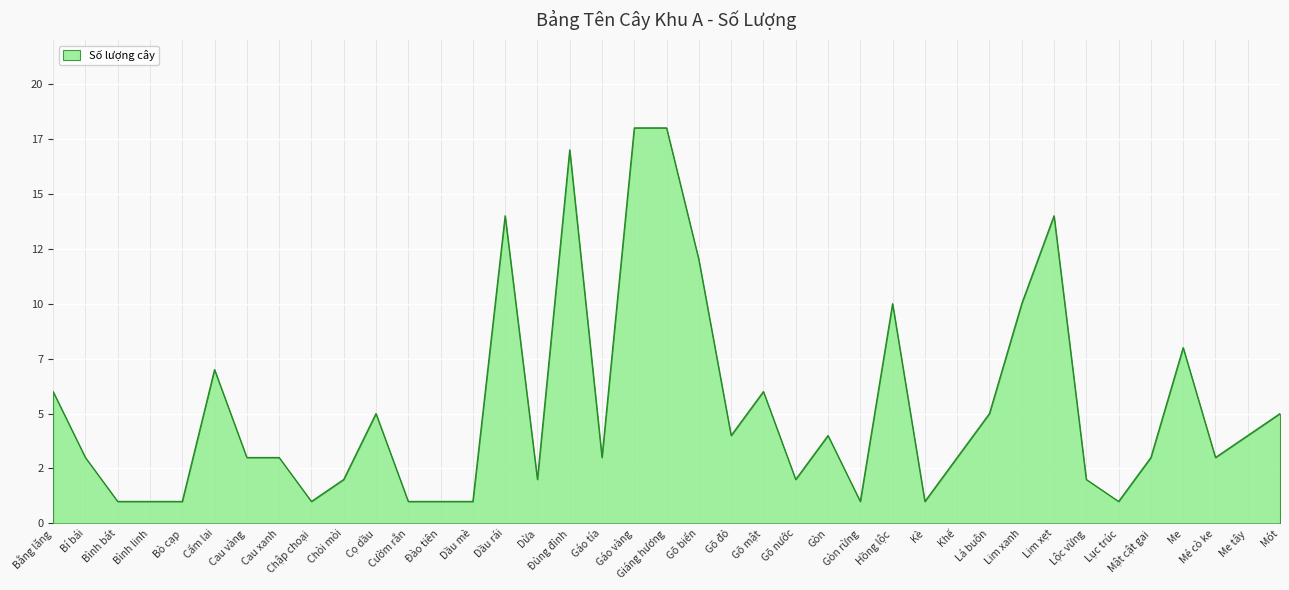

Is this an area chart (filled region under the line)?

Yes